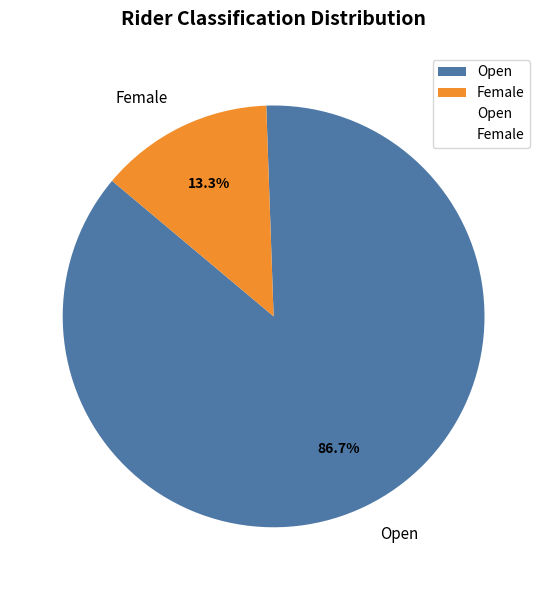

Which category has the smallest portion of the pie?

Female